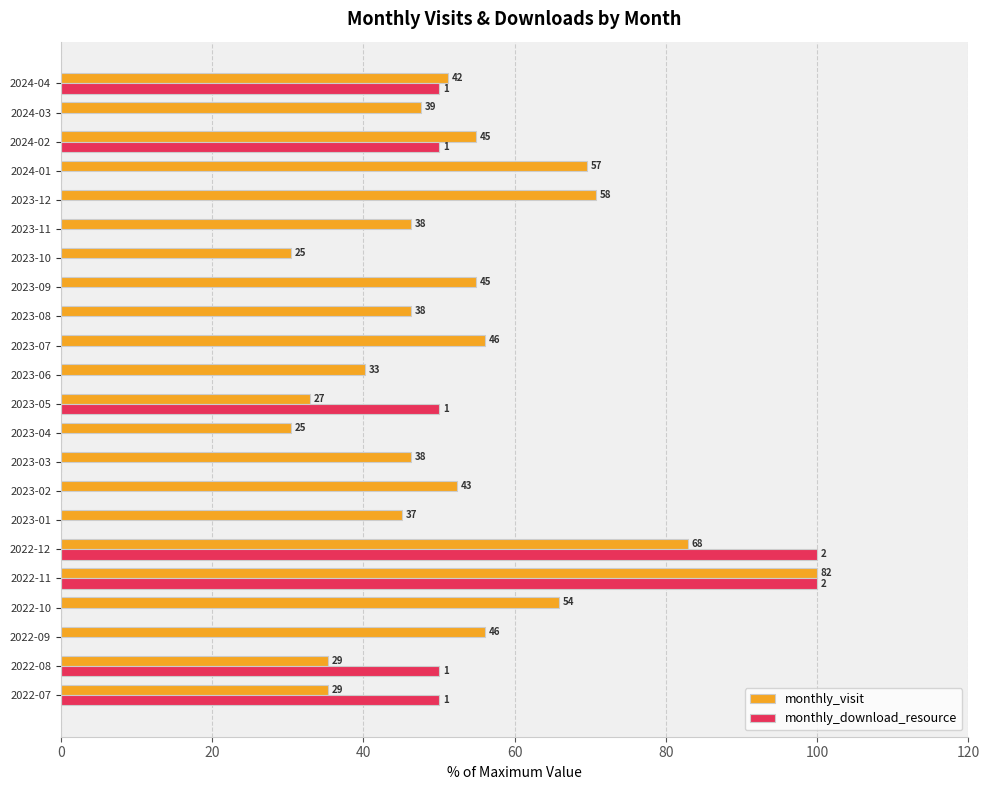

Which series has the largest total across all categories?

monthly_visit